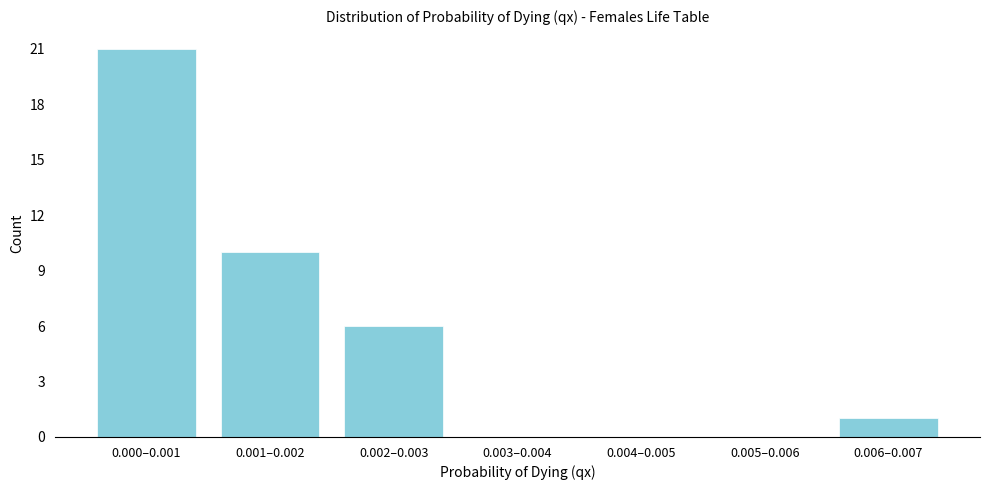

Reading left to right, extract all data points from this chart.

0.000–0.001=21	0.001–0.002=10	0.002–0.003=6	0.003–0.004=0	0.004–0.005=0	0.005–0.006=0	0.006–0.007=1